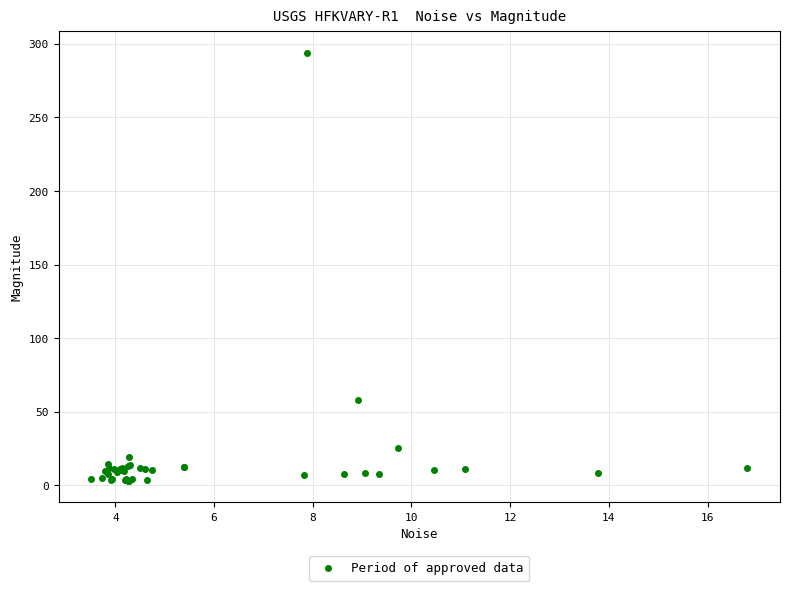

What Y value in the scatter plot is closest to 148?

57.9